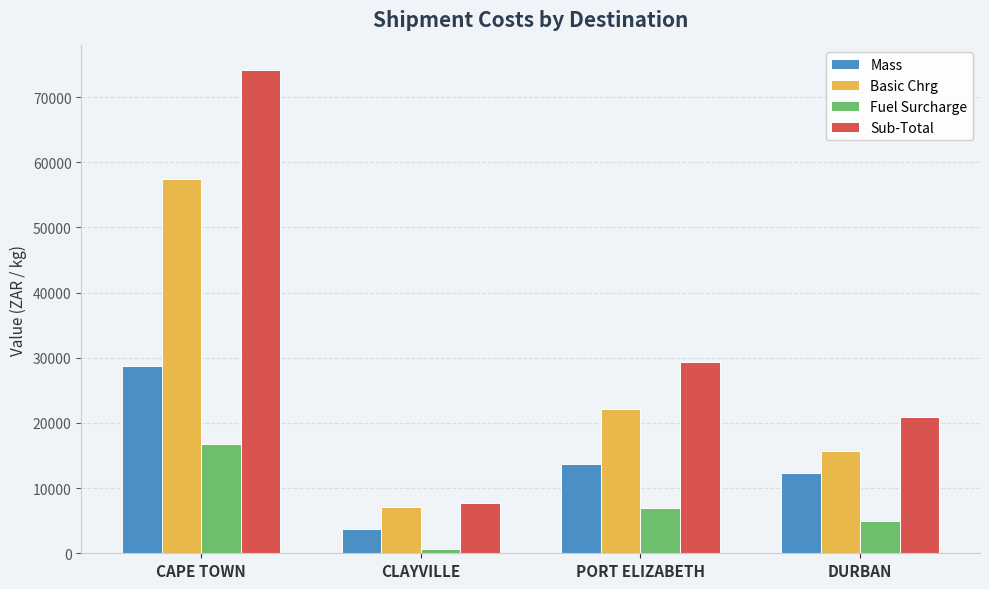

Rank the series by their average value, from highest to lowest.

Sub-Total, Basic Chrg, Mass, Fuel Surcharge